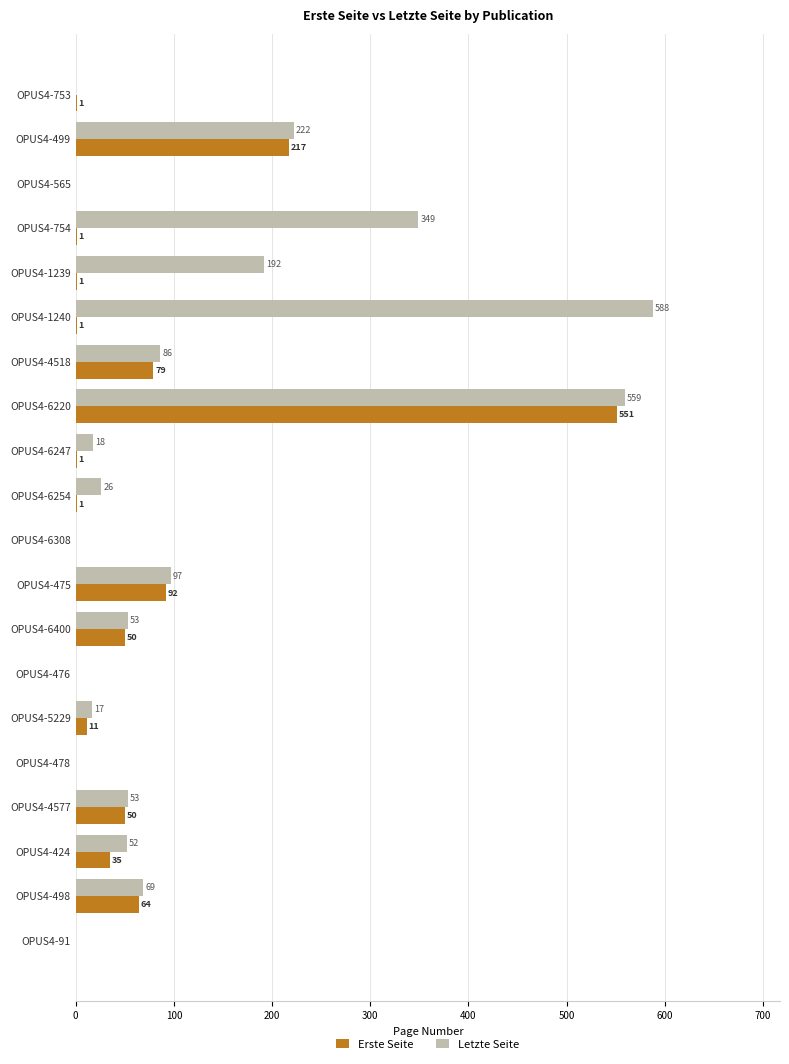

The value of Letzte Seite at OPUS4-565 is 0. True or false?

True